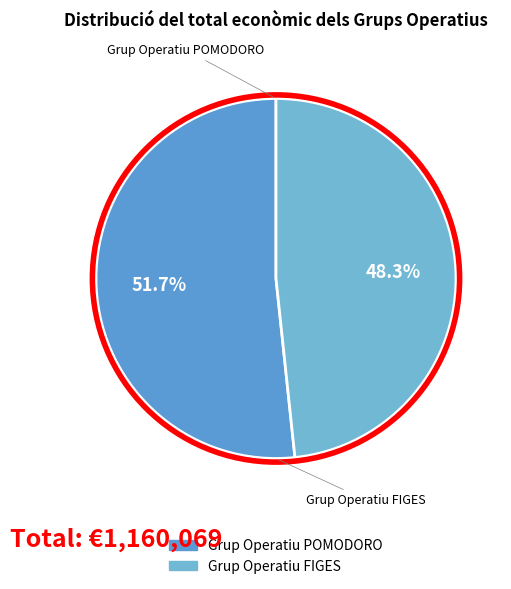

Which slice is the smallest?

Grup Operatiu FIGES